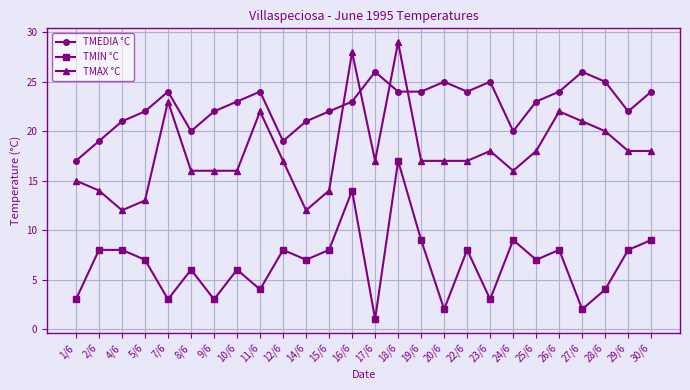

True or false: TMAX °C has a value of 18 at 4/6.

False